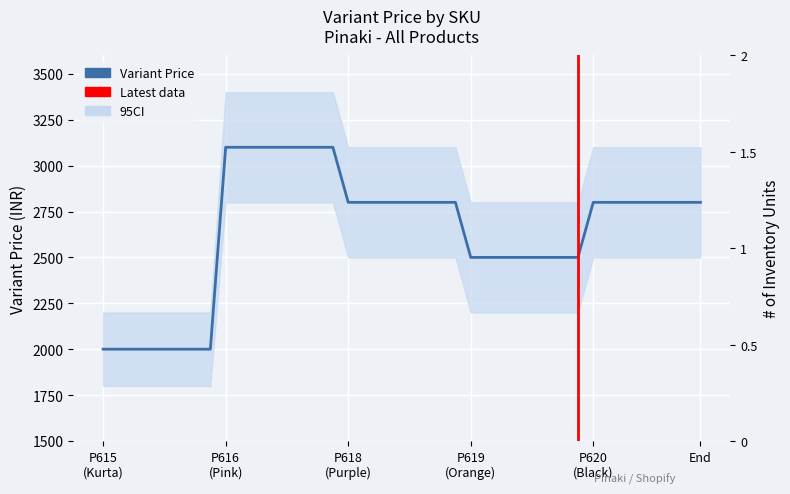

Count the number of values greater than 2800.

8